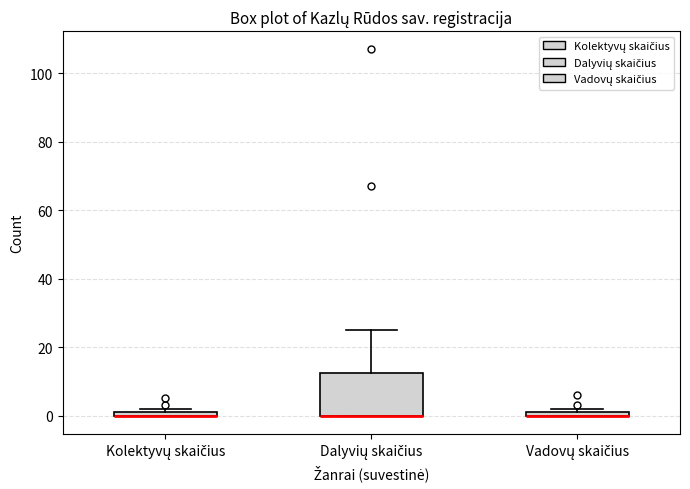

Where is the upper edge of the box for Vadovų skaičius on the y-axis? The values are not printed on the chart, so give them approximately, as read against the axis.

2